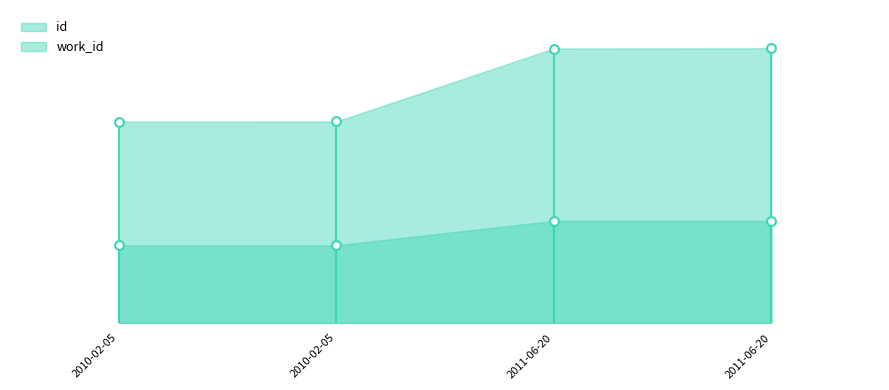

What are all the series names shown in the legend?

id, work_id